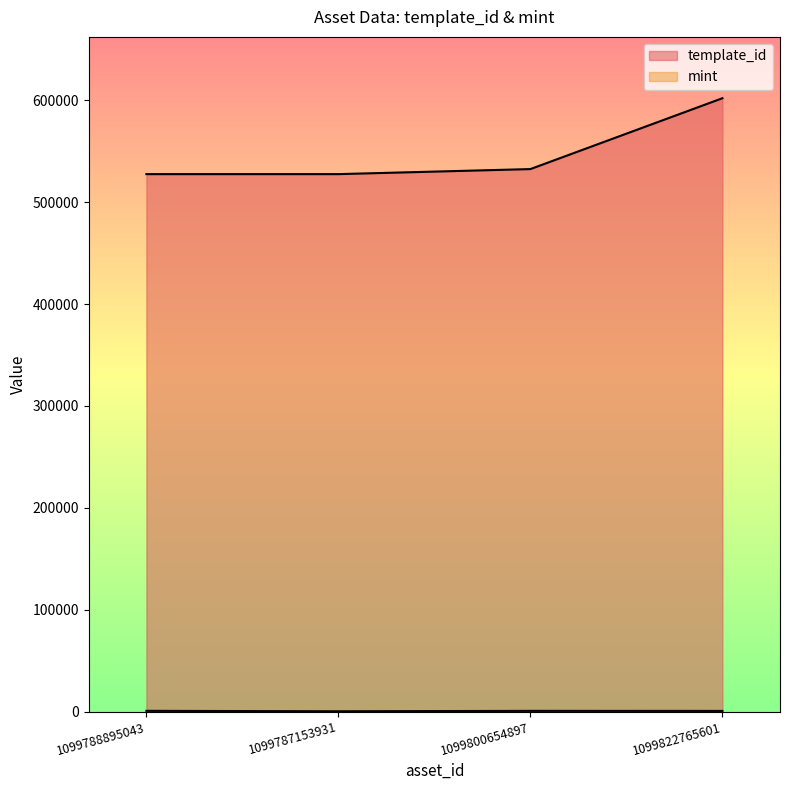

Reading left to right, what are all the values shown in this chart?

template_id: 1099788895043=527529	1099787153931=527534	1099800654897=532480	1099822765601=602002
mint: 1099788895043=848	1099787153931=422	1099800654897=818	1099822765601=769